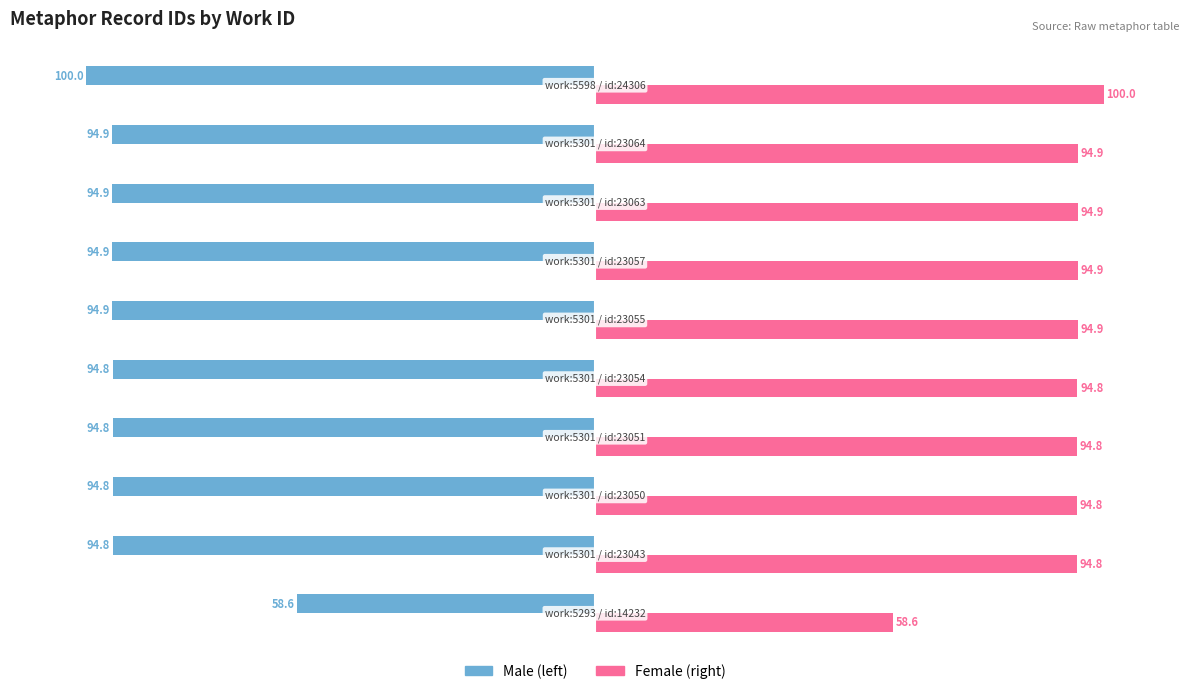

What is the minimum value shown in the chart?

-100.0